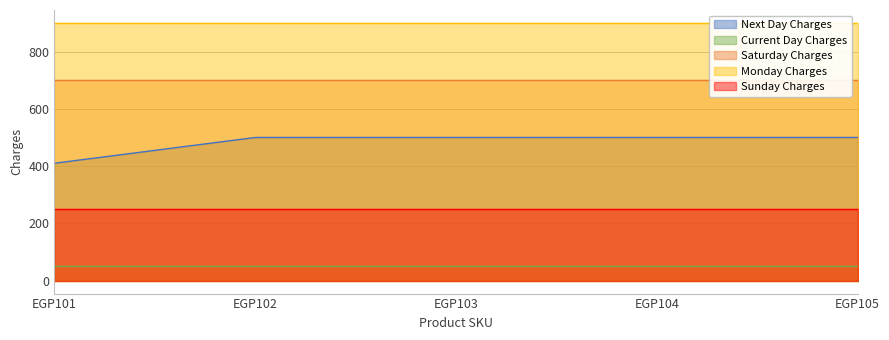

What are all the series names shown in the legend?

Next Day Charges, Current Day Charges, Saturday Charges, Monday Charges, Sunday Charges